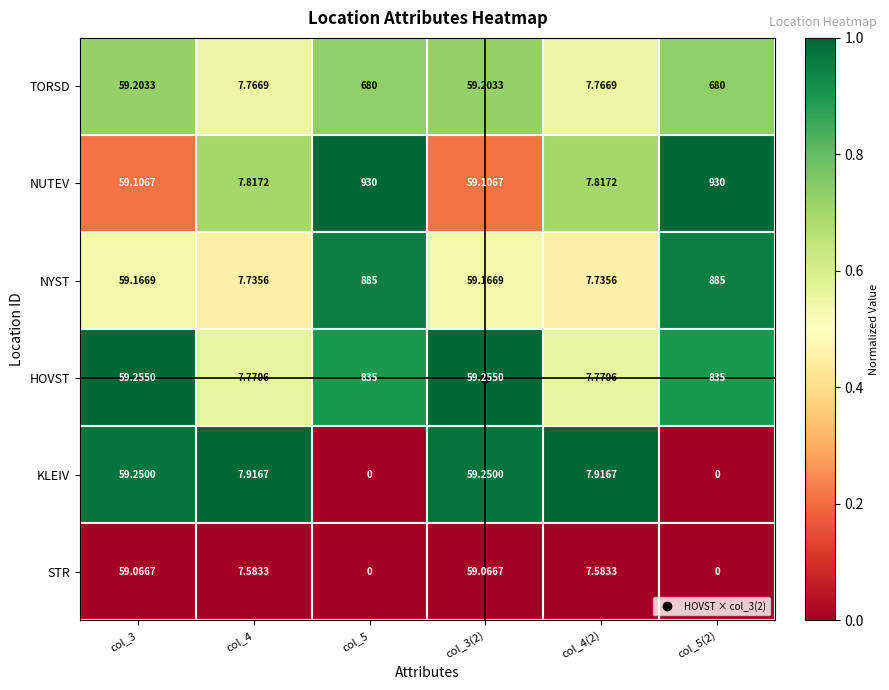

At col_3, list the series in order from smallest to largest.

STR, NUTEV, NYST, TORSD, KLEIV, HOVST